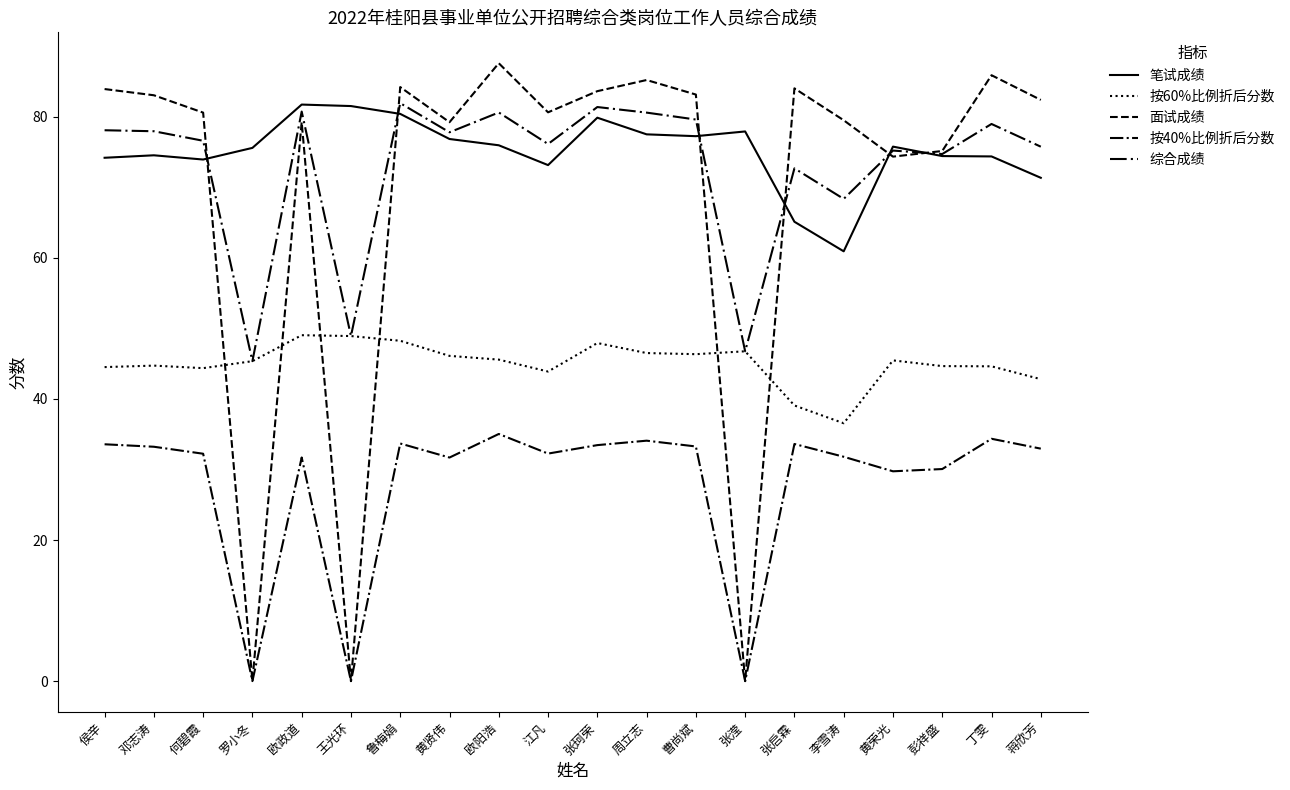

Does the chart have visible grid lines?

No